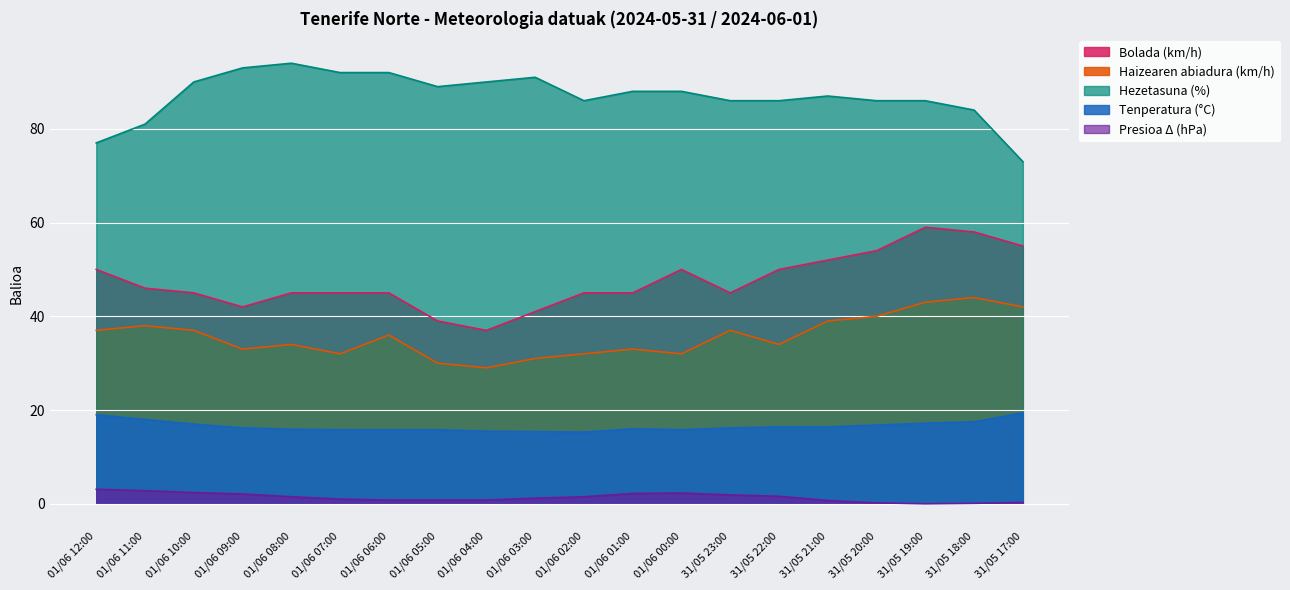

How many interior local valleys does the Haizearen abiadura (km/h) series have?

5